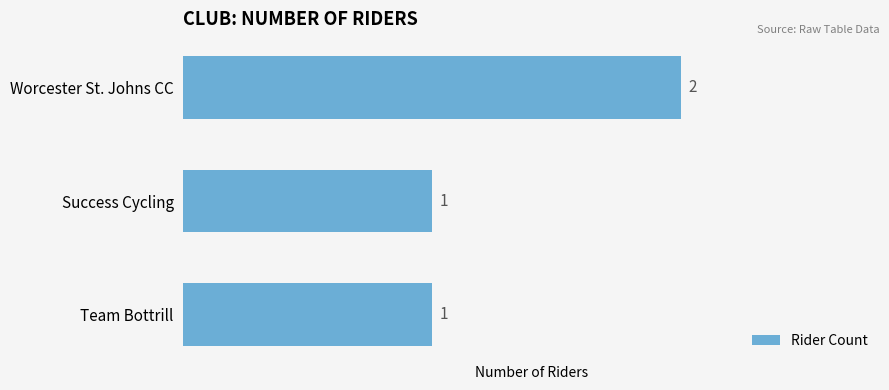

Which category has the highest value across all series?

Worcester St. Johns CC